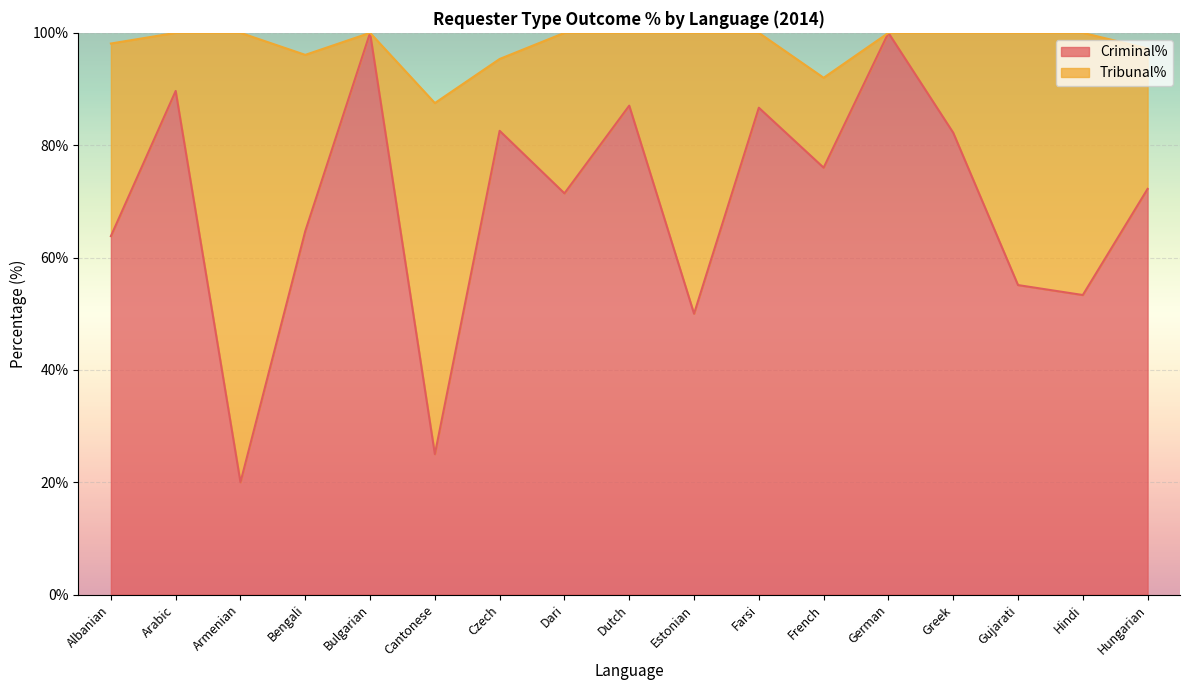

Reading left to right, transcribe all the data shown in this chart.

63.8	89.7	20.0	64.7	100.0	25.0	82.6	71.4	87.0	50.0	86.7	76.0	100.0	82.2	55.1	53.3	72.2